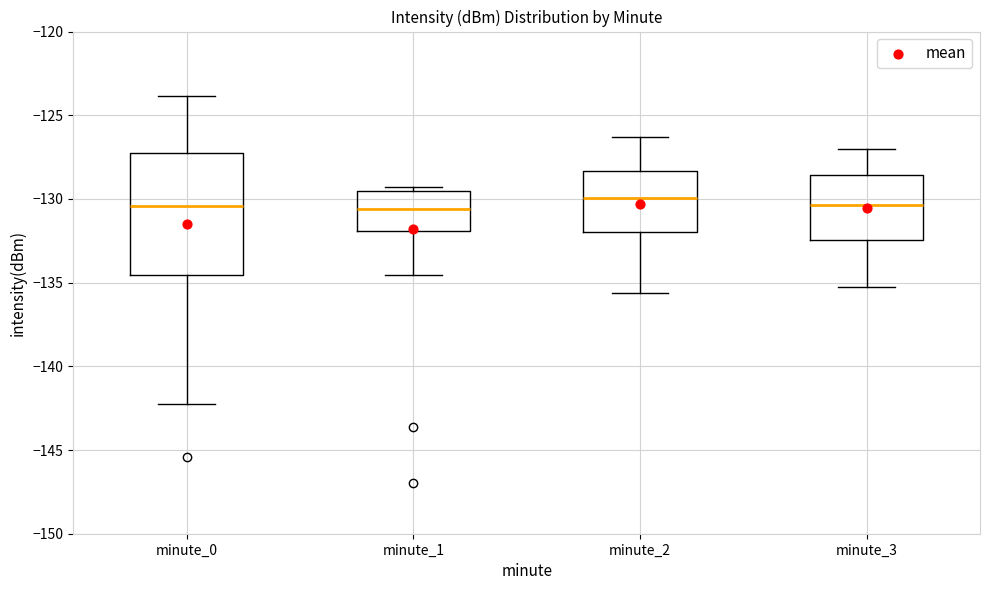

Reading left to right, transcribe this box plot: for each box, give where its median line is, the range the box spans, and where its two whiskers end, as read against the y-axis. The values are not printed on the chart, so give them approximately, as read against the axis.

minute_0: median -130.5, box -134.5 to -127.5, whiskers -142.0 to -124.0
minute_1: median -130.5, box -132.0 to -129.5, whiskers -134.5 to -129.5 (just above the box's upper edge)
minute_2: median -130.0, box -132.0 to -128.5, whiskers -135.5 to -126.5
minute_3: median -130.5, box -132.5 to -128.5, whiskers -135.0 to -127.0